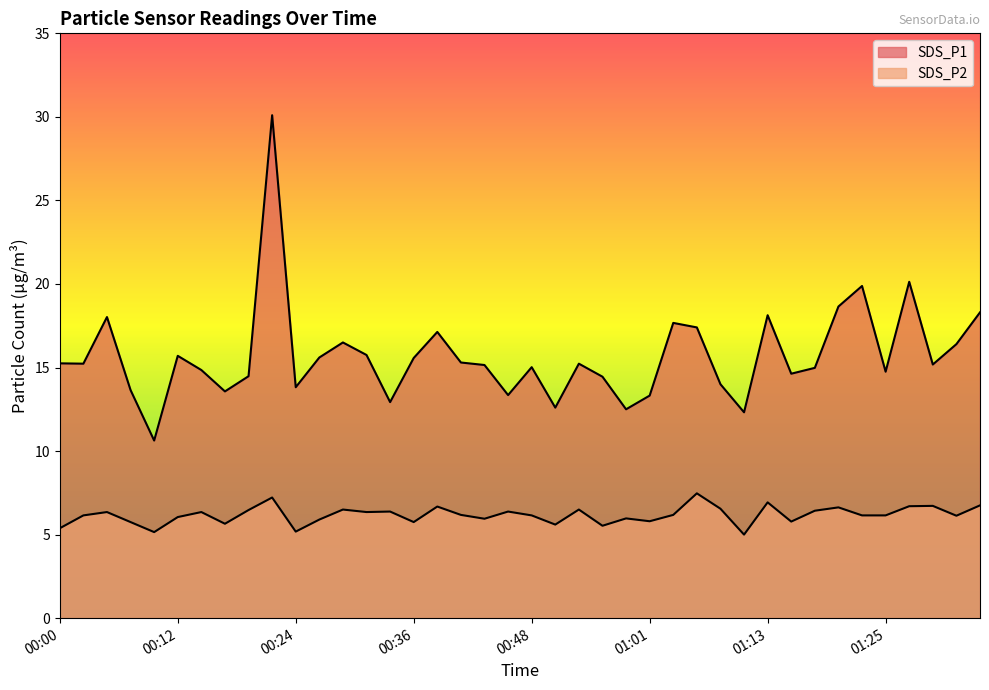

List the series in order of their peak value, highest first.

SDS_P1, SDS_P2